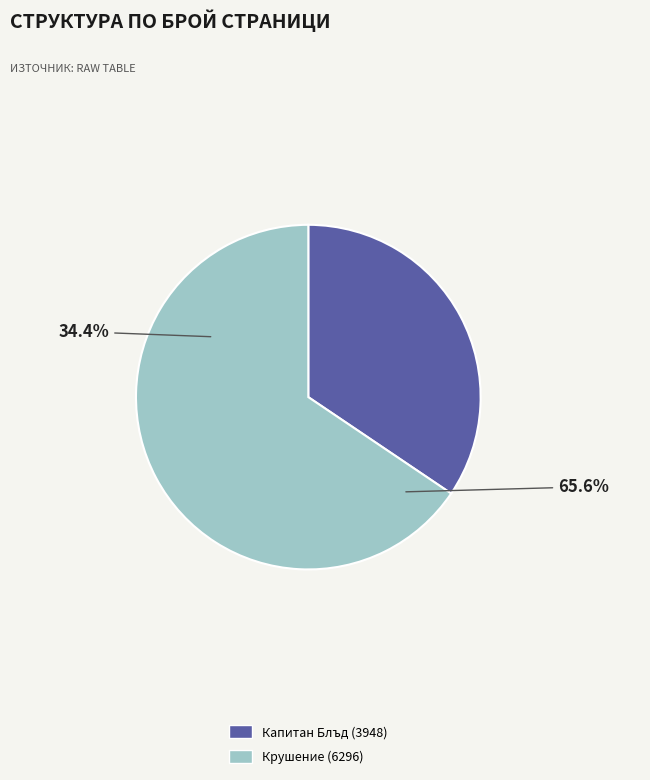

Combined, what portion of the pie is Капитан Блъд (3948) and Крушение (6296)?

100.0%